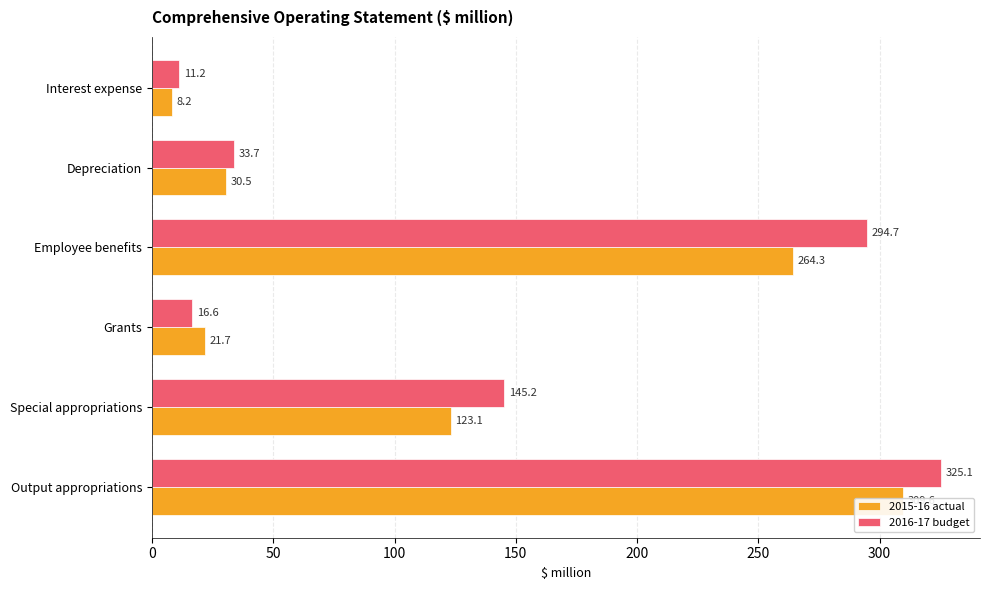

What is the maximum value for 2015-16 actual?

309.6